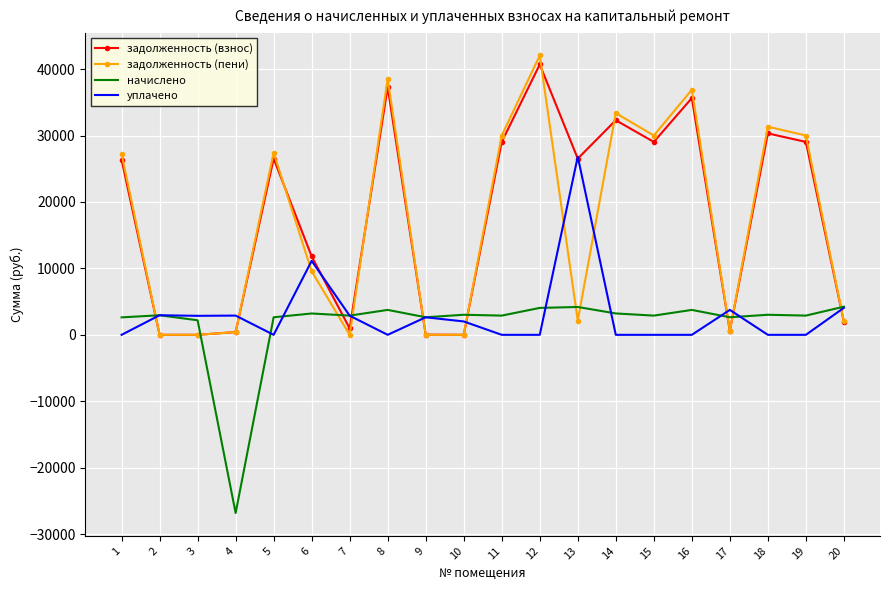

The начислено series shows 6718.2 at 20. True or false?

False